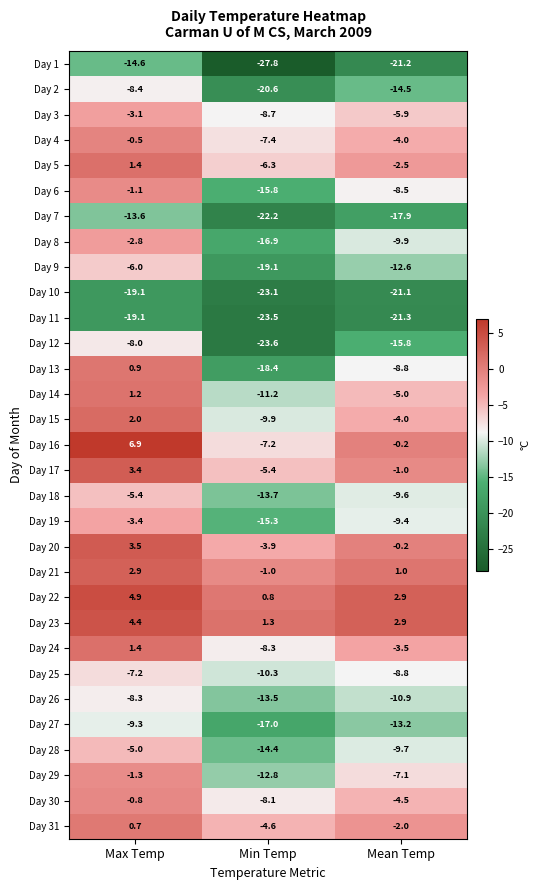

What is the greatest value displayed?

6.9